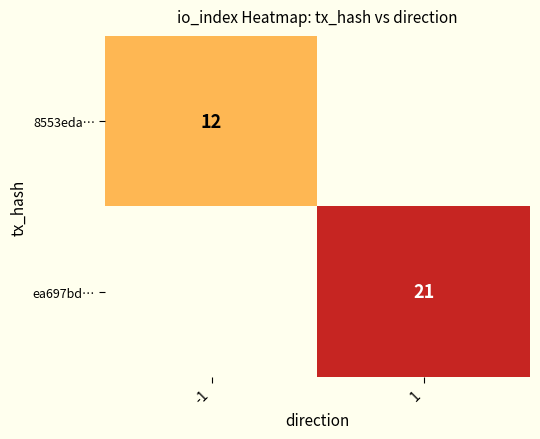

Is the value of 8553eda… at -1 greater than the value of ea697bd… at 1?

No